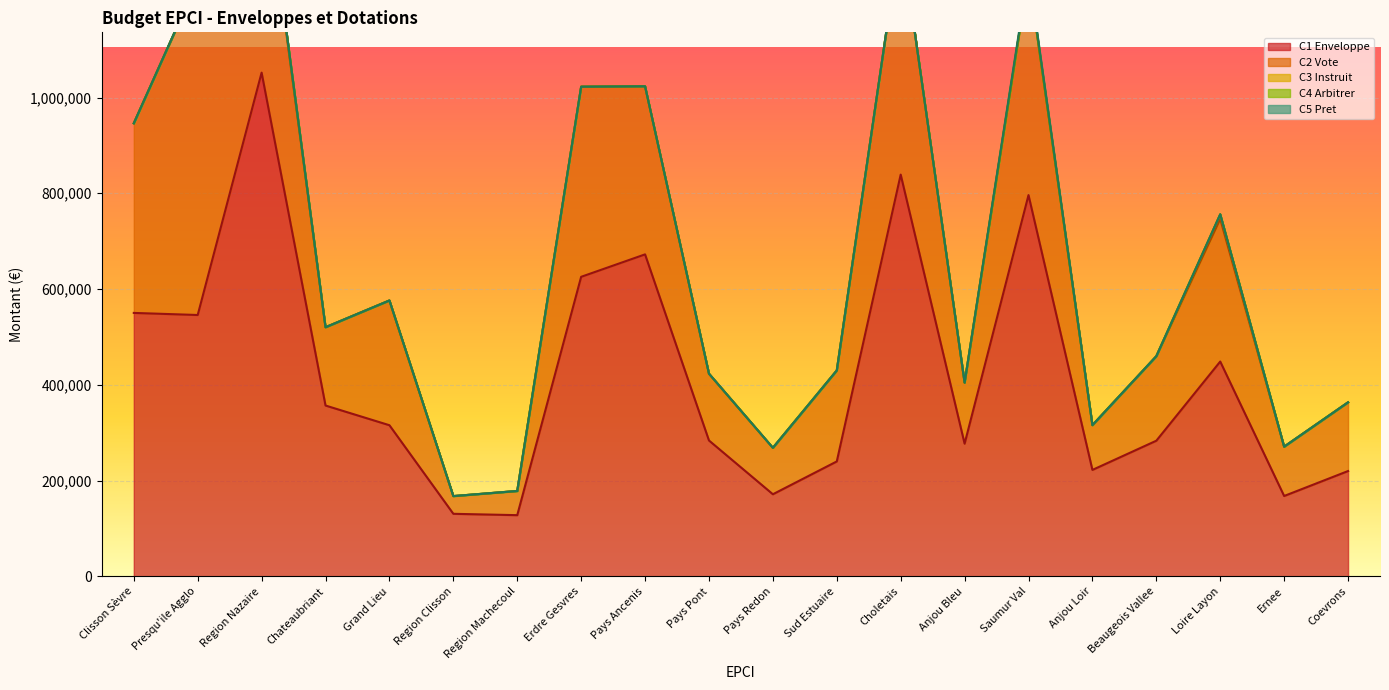

Is the value of C3 Instruit at 44 greater than the value of C5 Pret at 44?

No